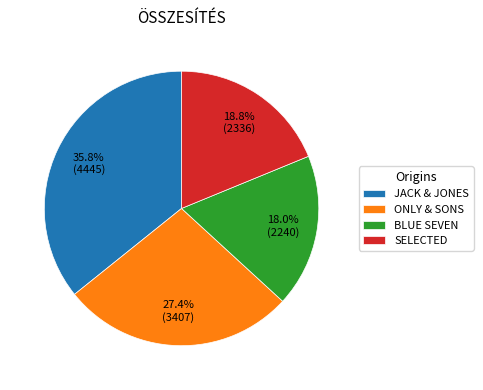

Does any single category account for the majority?

No